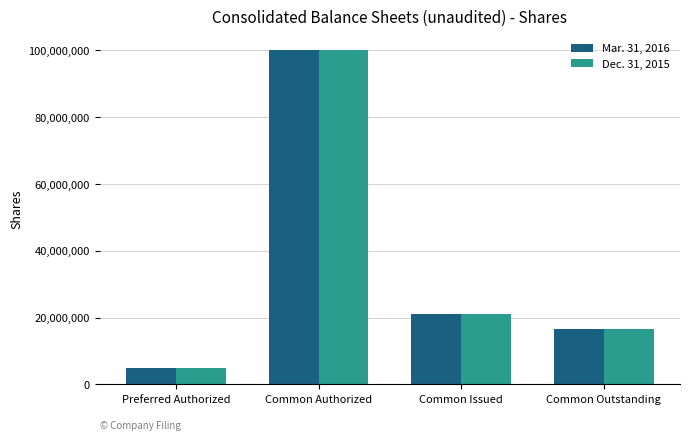

The value of Mar. 31, 2016 at Common Issued is 12655378. True or false?

False